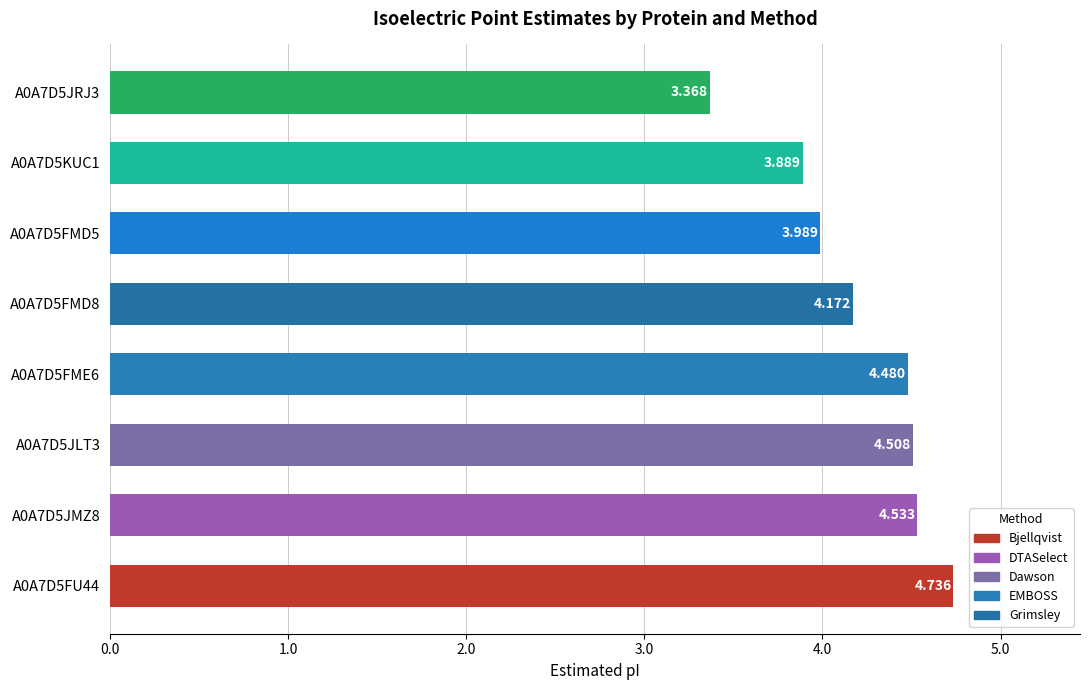

Are the bars horizontal?

Yes